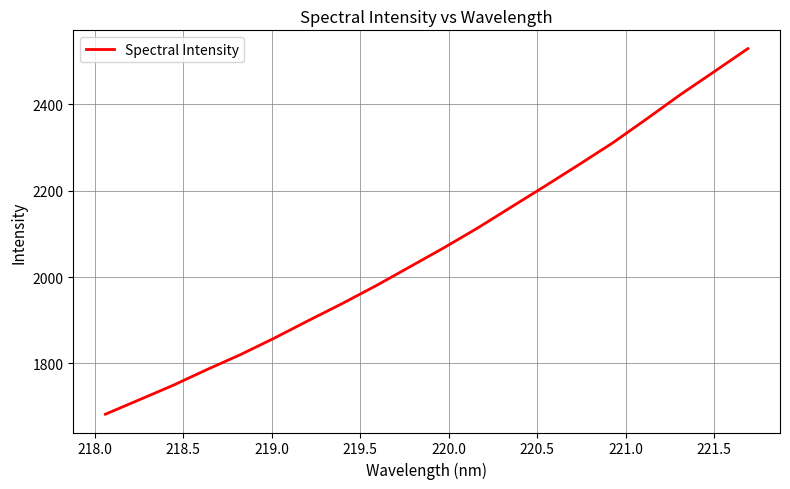

Does the chart have visible grid lines?

Yes